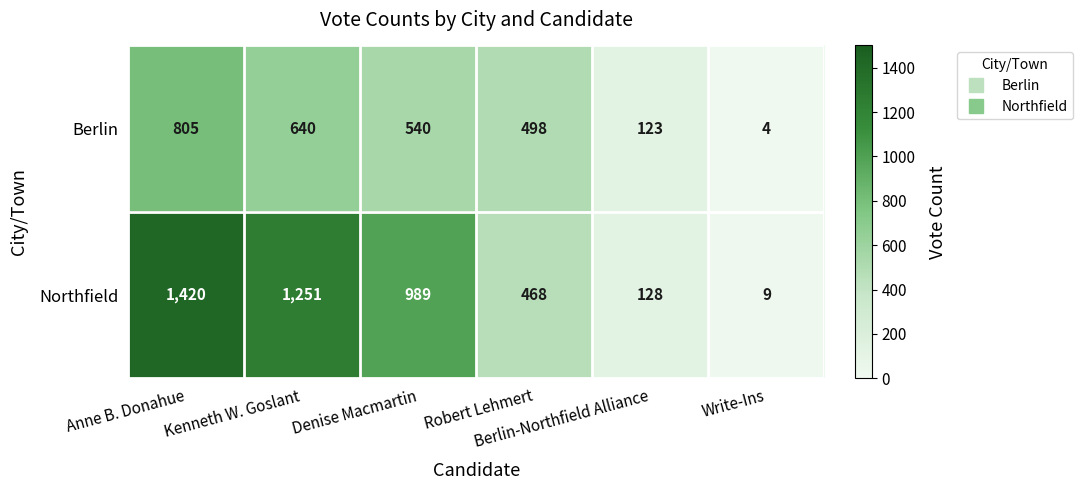

What is the average value of the Northfield series?

711